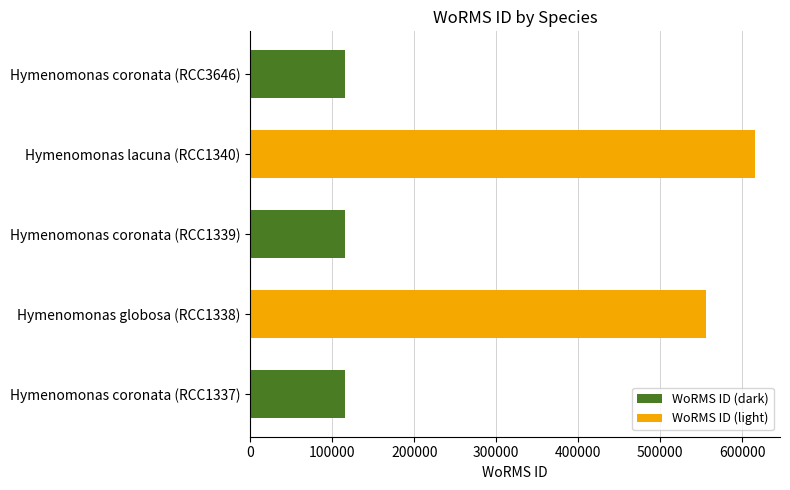

Is it true that the value at Hymenomonas coronata (RCC3646) is 115087?

True